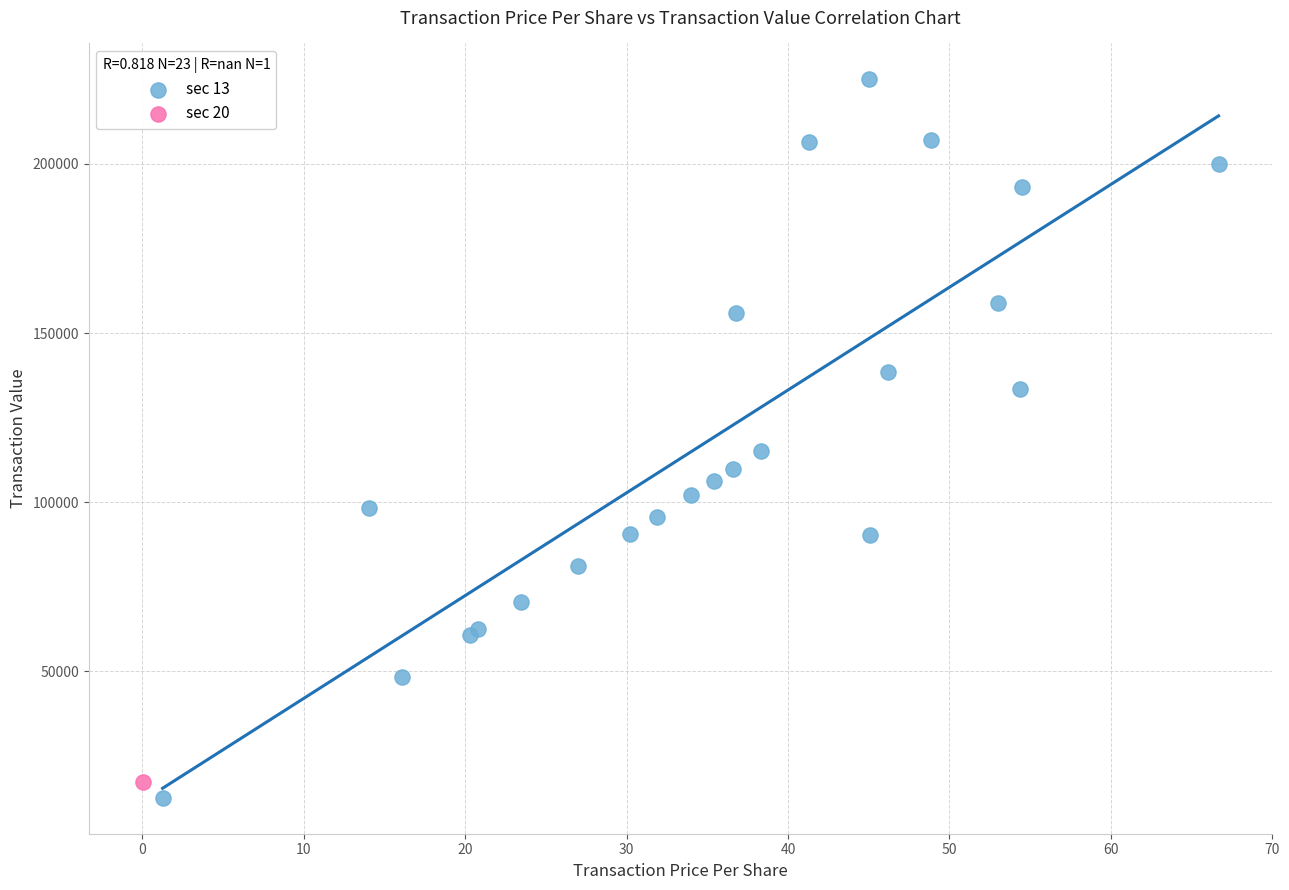

What are all the series names shown in the legend?

sec 13, sec 20